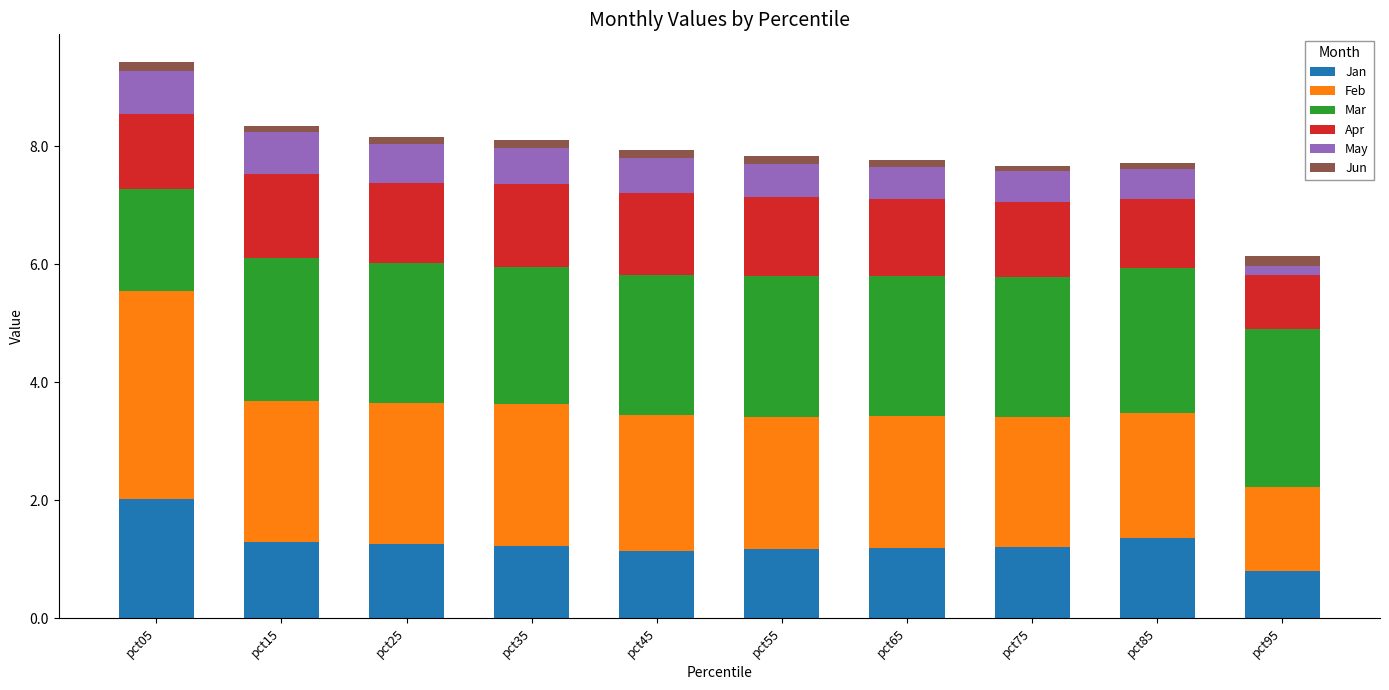

What is the difference between the second highest and minimum values in the Jan series?

0.6